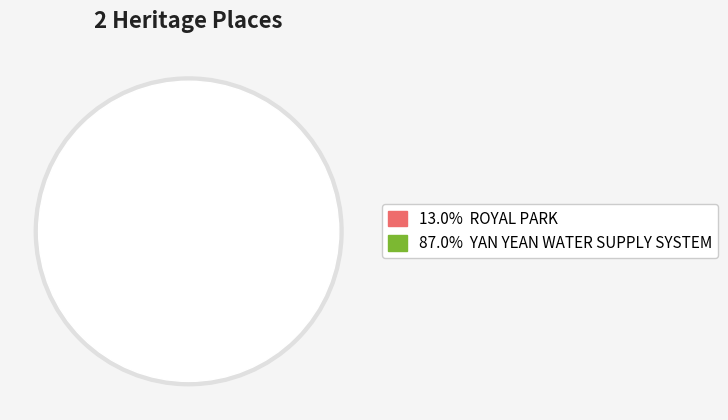

To the nearest percent, what portion does ROYAL PARK represent?

13%